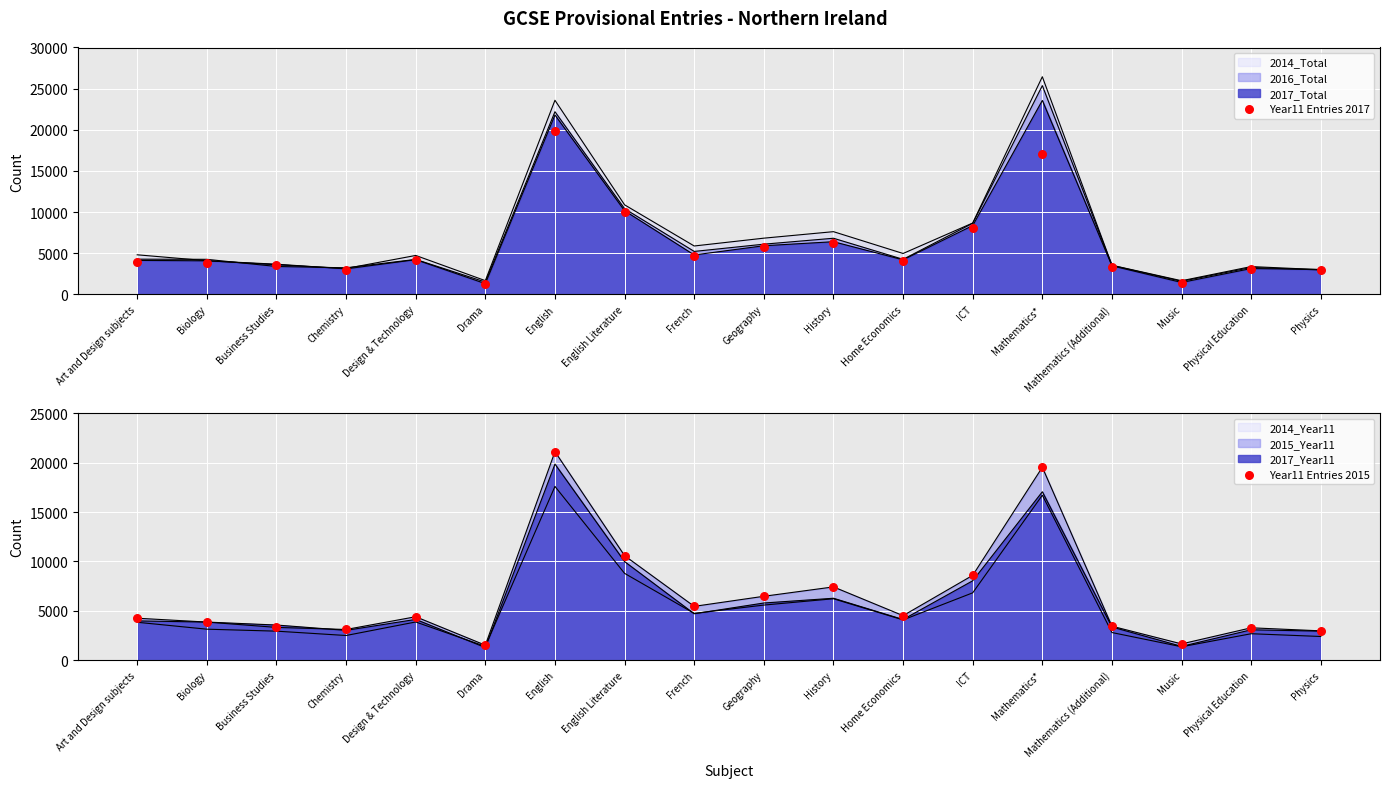

Is the value of Year11 Entries 2017 at French greater than the value of Year11 Entries 2015 at French?

No